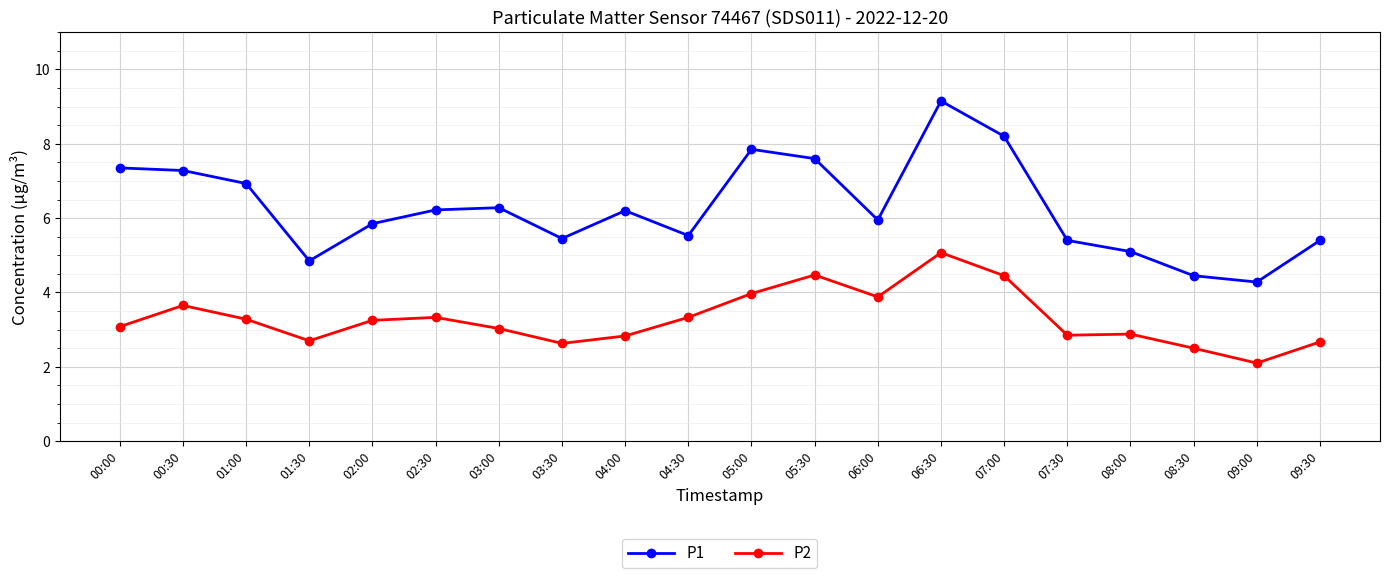

What is the lowest value of the P2 series?

2.1